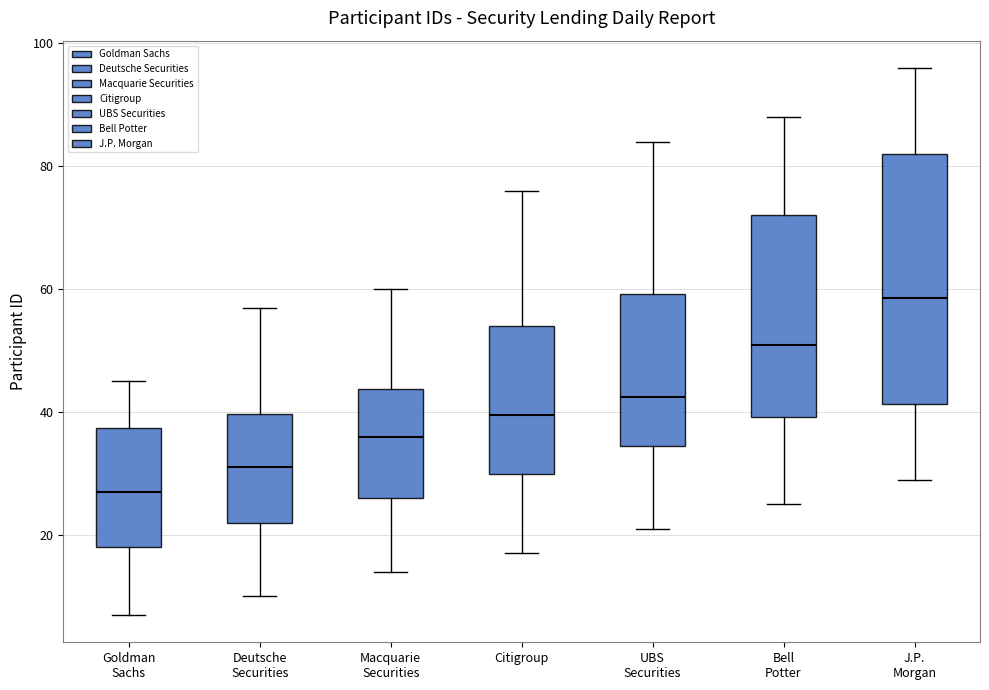

Reading left to right, read every box against the y-axis: the position of its median line, the range the box covers, and the ends of its whiskers. The values are not printed on the chart, so give them approximately, as read against the axis.

Goldman Sachs: median 28, box 18 to 38, whiskers 8 to 46
Deutsche Securities: median 32, box 22 to 40, whiskers 10 to 58
Macquarie Securities: median 36, box 26 to 44, whiskers 14 to 60
Citigroup: median 40, box 30 to 54, whiskers 18 to 76
UBS Securities: median 42, box 34 to 60, whiskers 22 to 84
Bell Potter: median 52, box 40 to 72, whiskers 26 to 88
J.P. Morgan: median 58, box 42 to 82, whiskers 30 to 96